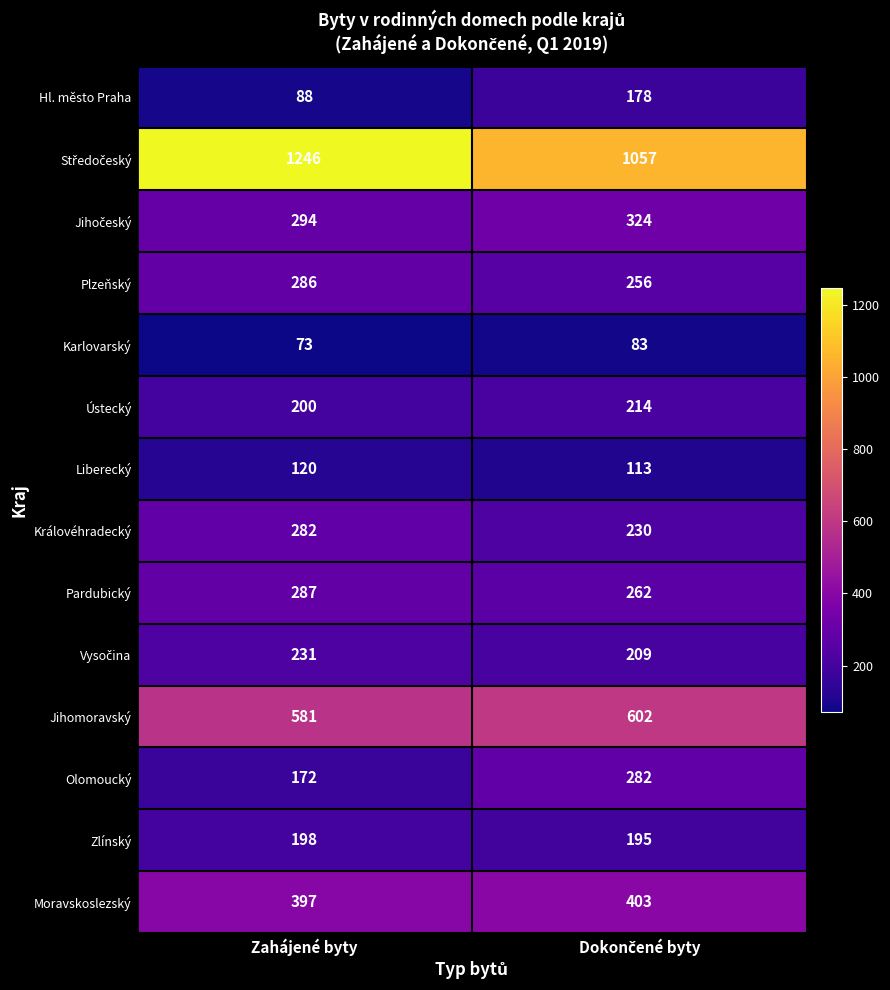

Is it true that Liberecký equals 120 at Zahájené byty?

True